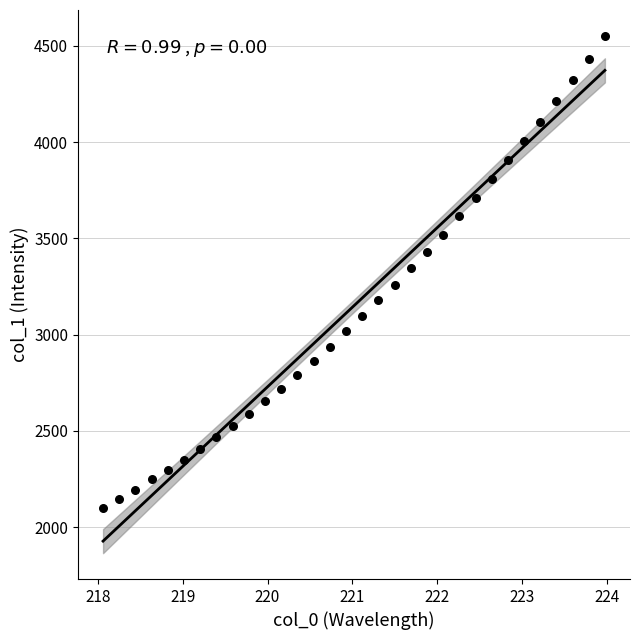

What is the range of Y values (max minus min)?

2454.2